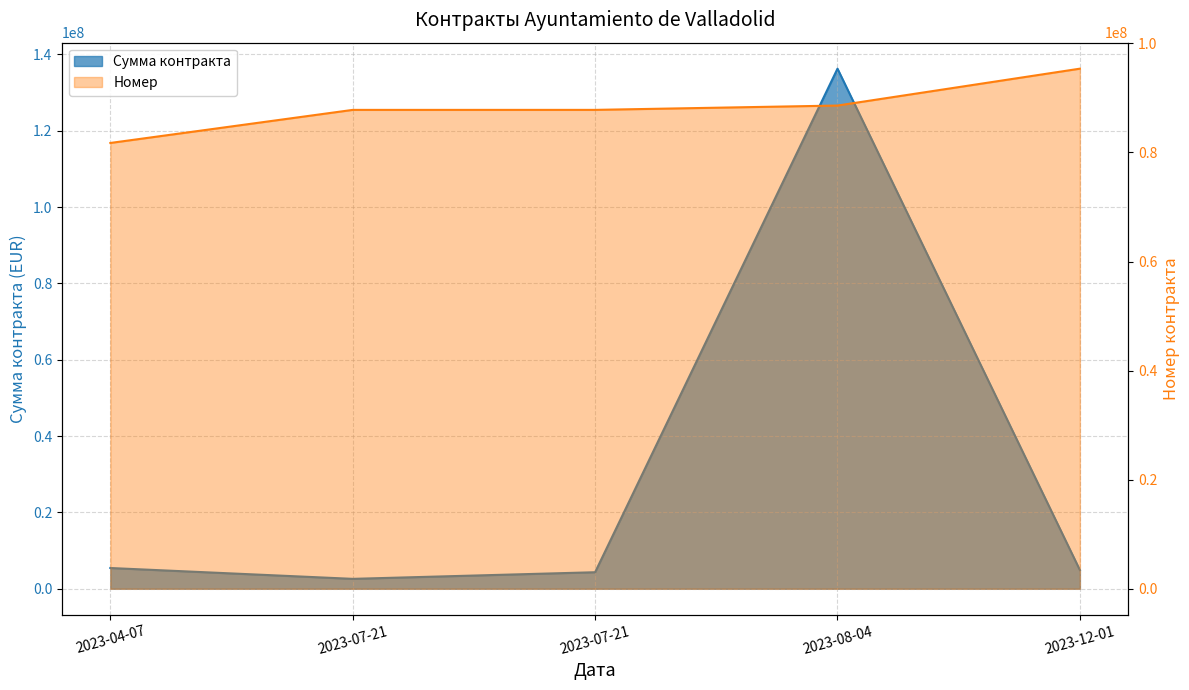

At which category does the chart reach its minimum across all series?

2023-07-21